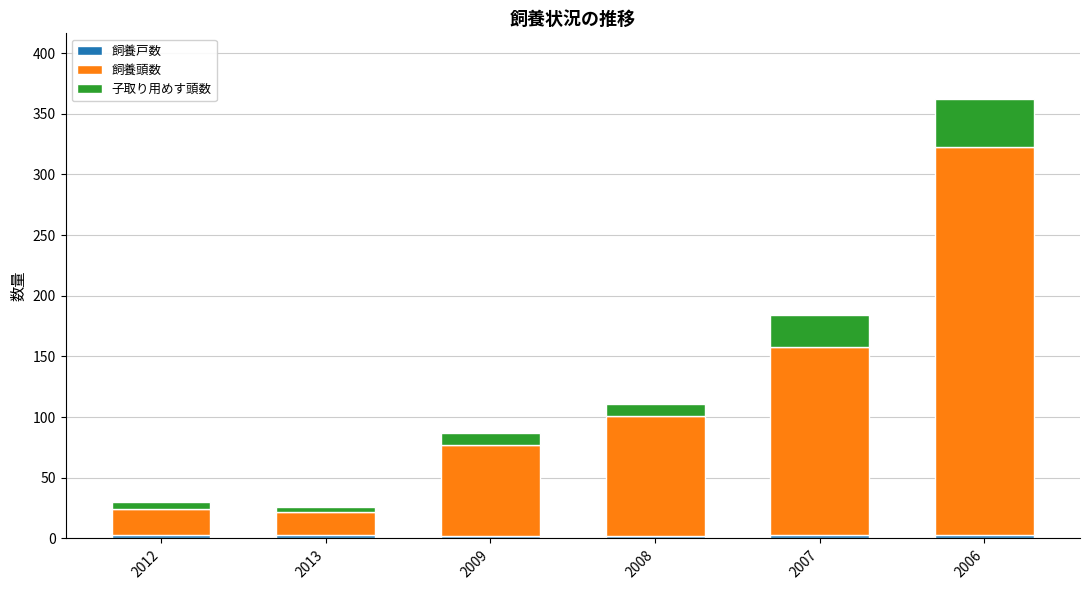

What is the sum of all 飼養頭数 values?

689